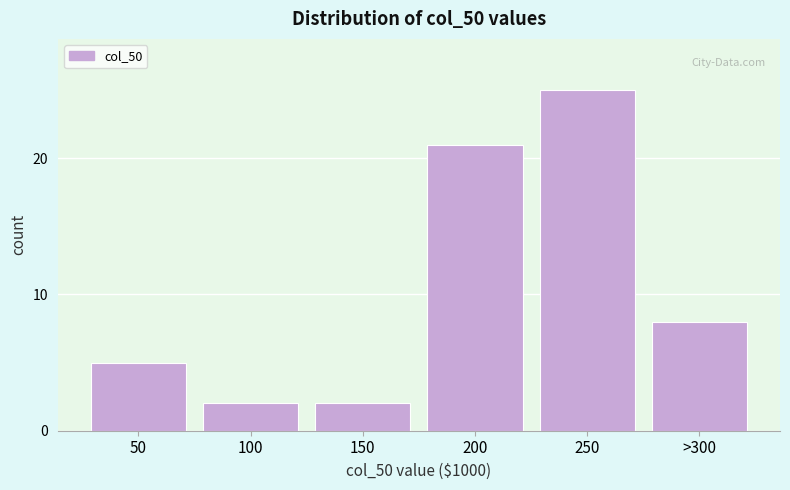

Reading left to right, what are all the values shown in this chart?

50=5	100=2	150=2	200=21	250=25	>300=8